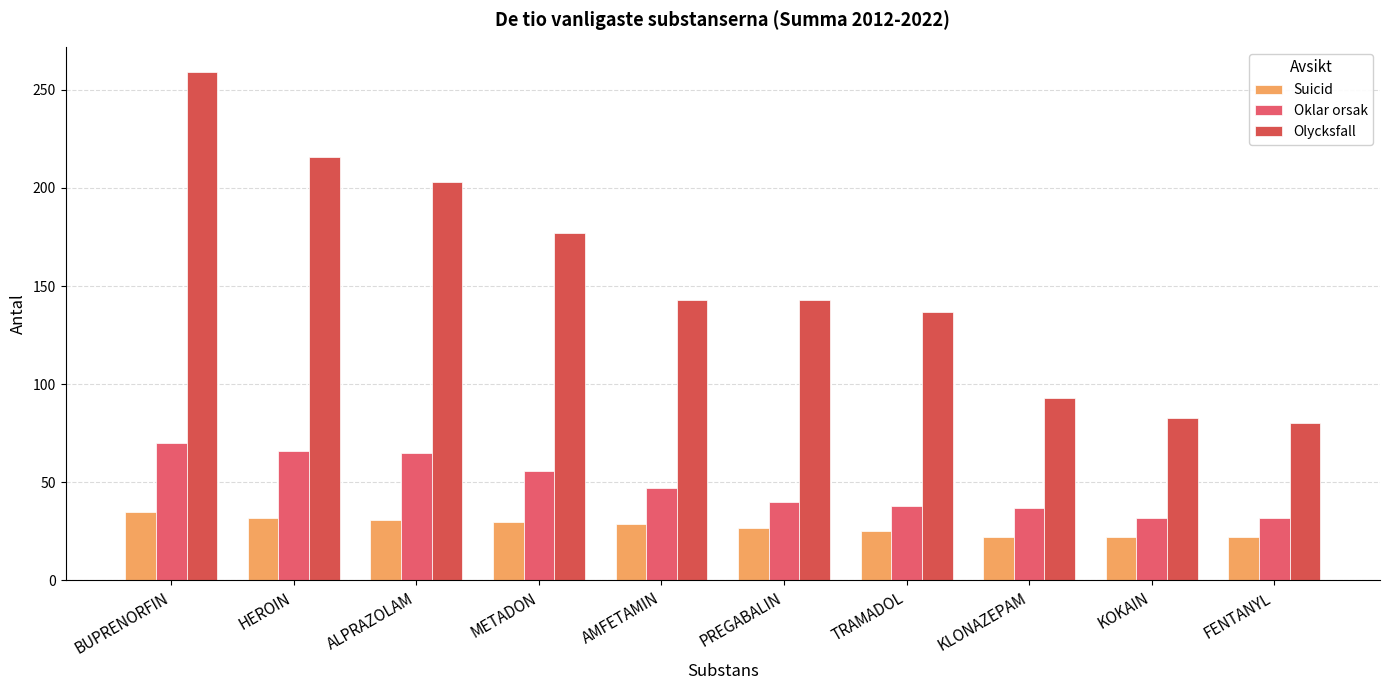

How many groups of bars are there?

10